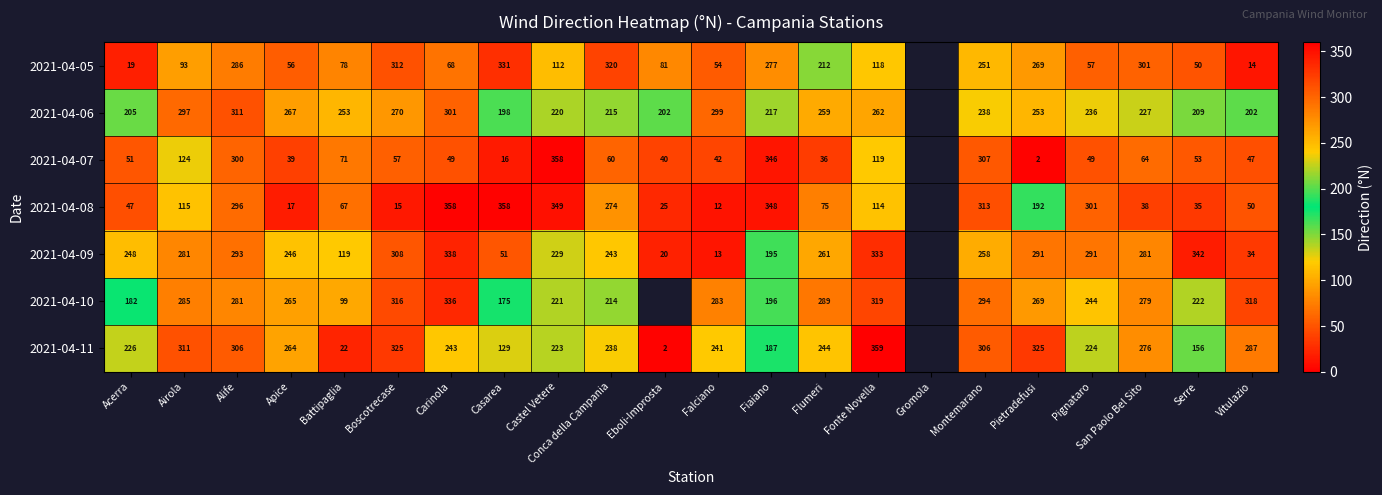

What is the total value across all series at Carinola?

1693